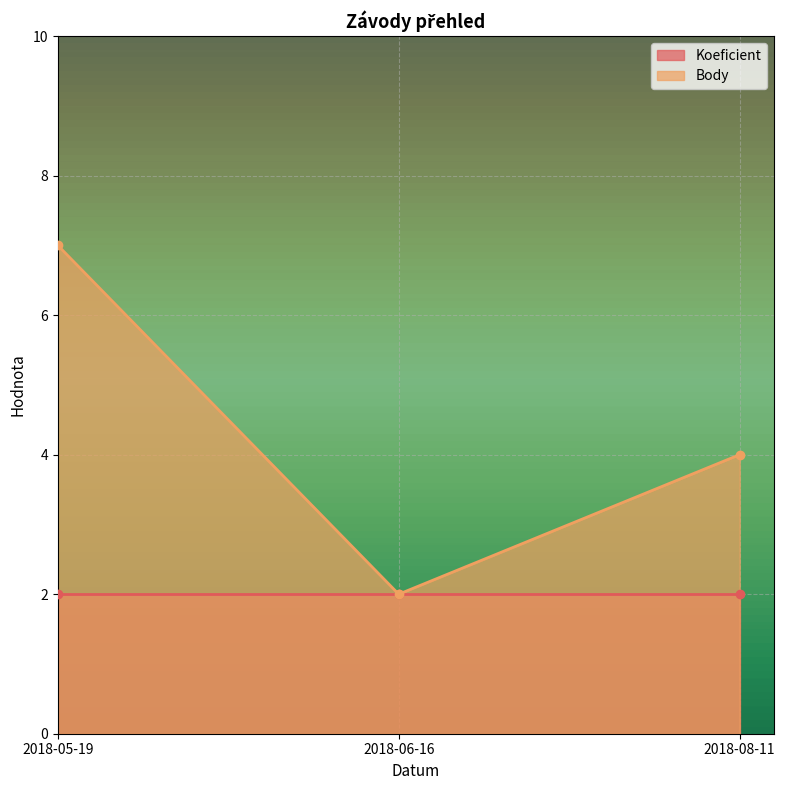

How many data points does each series have?

3